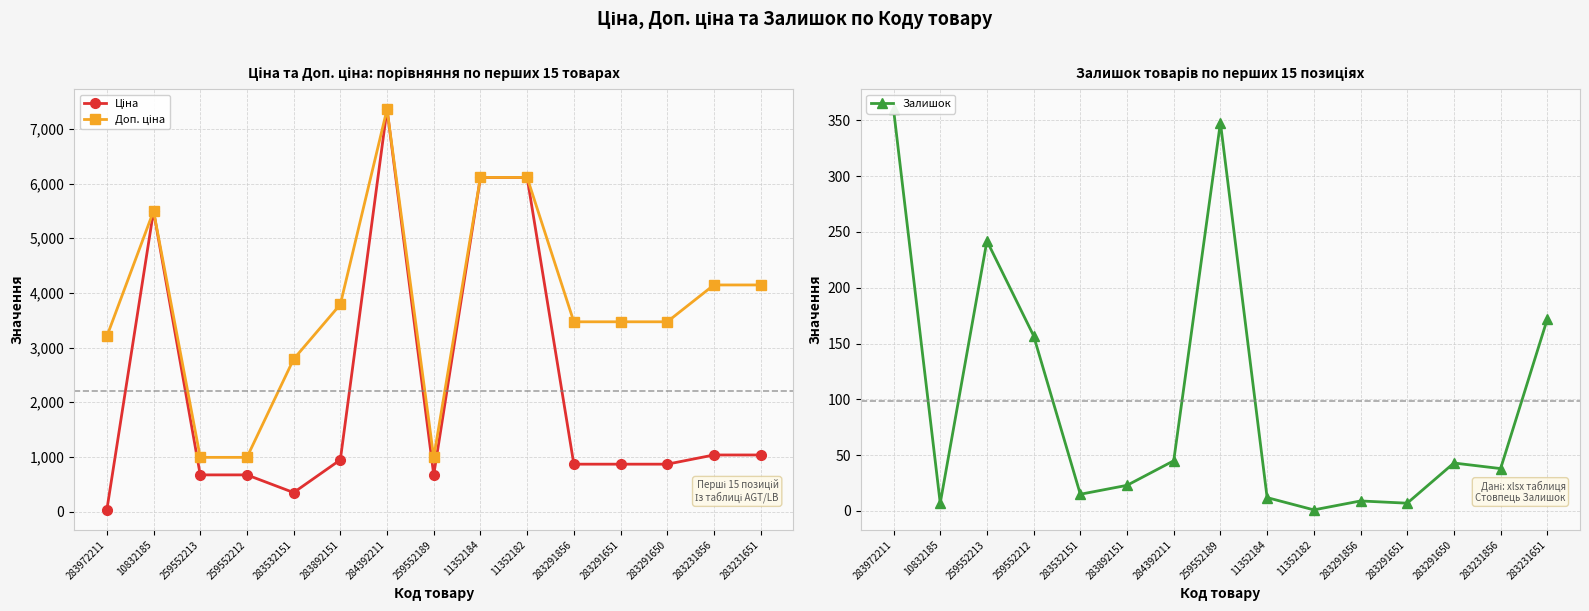

Reading right to left, extract all data points from this chart.

Ціна: 283231651=1036.5	283231856=1036.5	283291650=868.0	283291651=868.0	283291856=868.0	11352182=6112.5	11352184=6112.5	259552189=672.1	284392211=7360.2	283892151=947.6	283532151=348.6	259552212=672.1	259552213=672.1	10832185=5497.3	283972211=32.0
Доп. ціна: 283231651=4145.9	283231856=4145.9	283291650=3472.1	283291651=3472.1	283291856=3472.1	11352182=6112.5	11352184=6112.5	259552189=992.7	284392211=7360.2	283892151=3790.3	283532151=2789.2	259552212=992.7	259552213=992.7	10832185=5497.3	283972211=3205.0
Залишок: 283231651=172.0	283231856=38.0	283291650=43.0	283291651=7.0	283291856=9.0	11352182=1.0	11352184=12.0	259552189=348.0	284392211=45.0	283892151=23.0	283532151=15.0	259552212=157.0	259552213=242.0	10832185=7.0	283972211=360.0